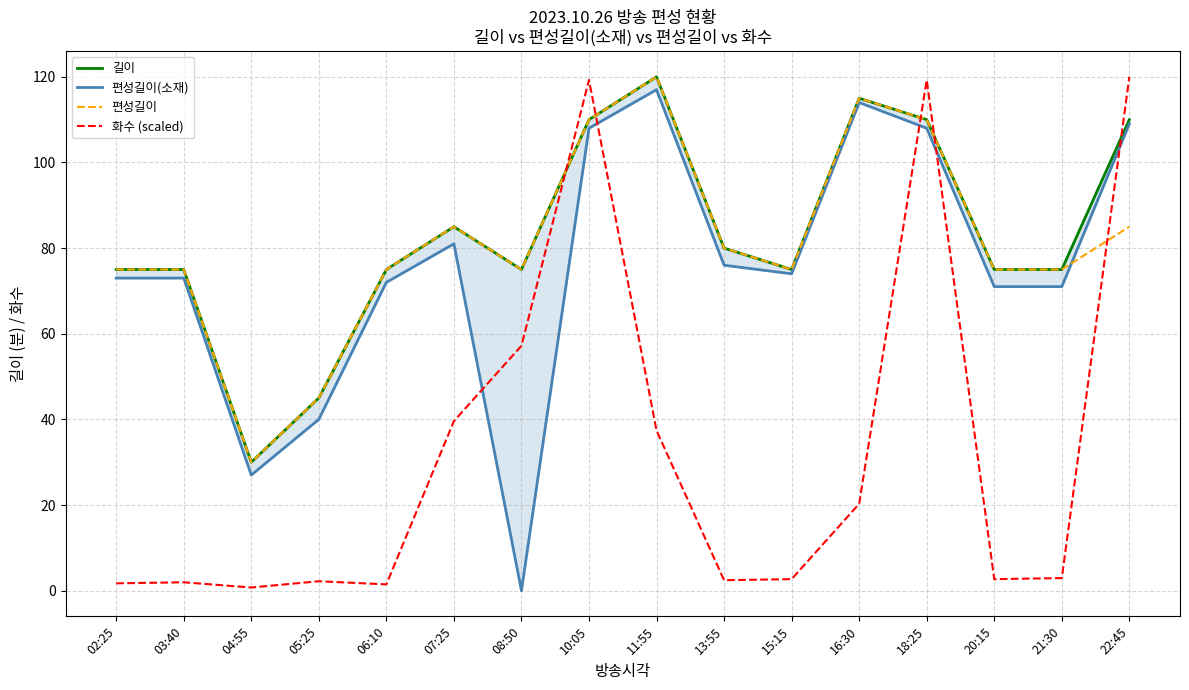

Which has a higher value, 16:30 or 07:25?

16:30